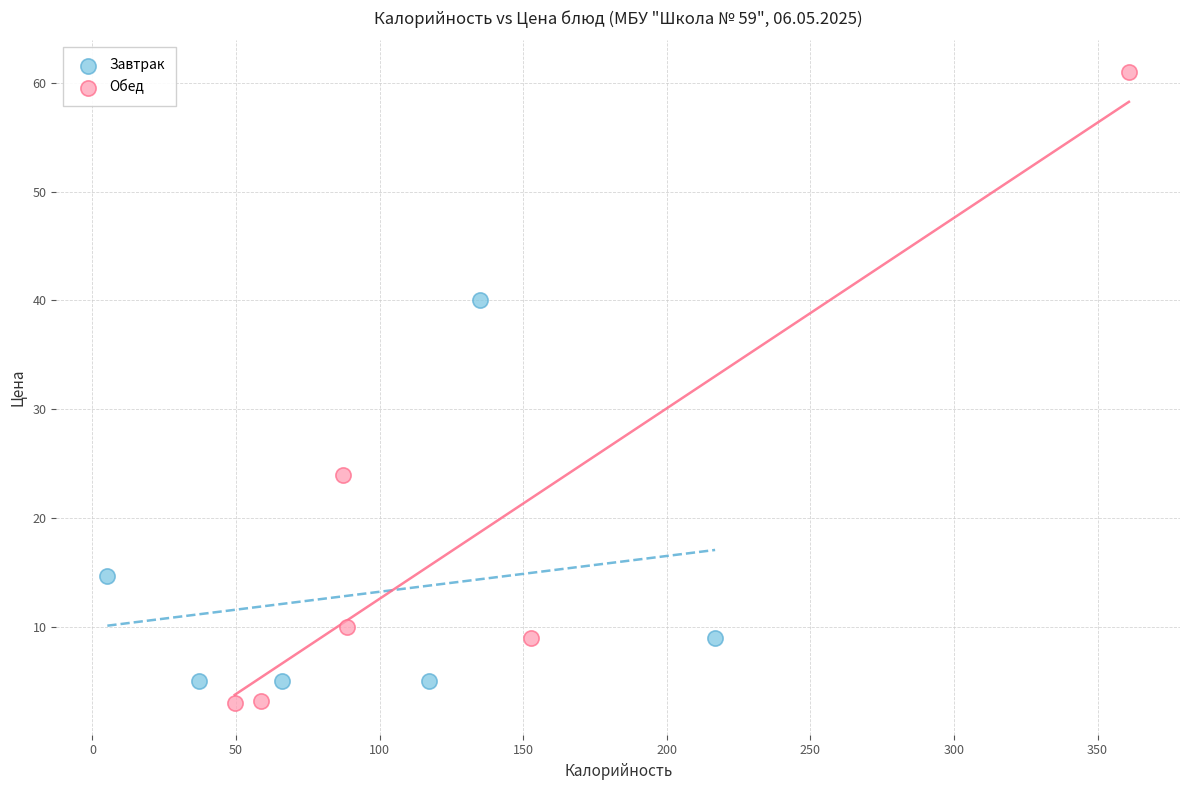

Which series reaches the maximum Y coordinate?

Обед